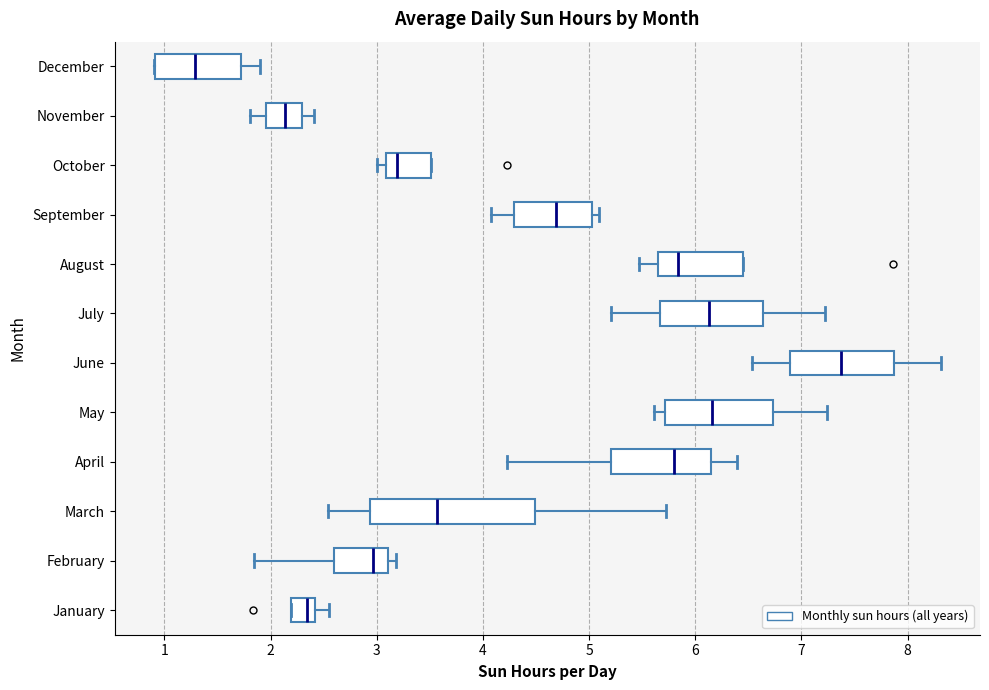

Reading bottom to top, transcribe this box plot: for each box, give where its median line is, the range the box spans, and where its two whiskers end, as read against the x-axis. The values are not printed on the chart, so give them approximately, as read against the axis.

January: median 2.3, box 2.2 to 2.4, whiskers 2.2 to 2.6
February: median 3.0, box 2.6 to 3.1, whiskers 1.8 to 3.2
March: median 3.6, box 2.9 to 4.5, whiskers 2.5 to 5.7
April: median 5.8, box 5.2 to 6.1, whiskers 4.2 to 6.4
May: median 6.2, box 5.7 to 6.7, whiskers 5.6 to 7.2
June: median 7.4, box 6.9 to 7.9, whiskers 6.5 to 8.3
July: median 6.1, box 5.7 to 6.6, whiskers 5.2 to 7.2
August: median 5.8, box 5.6 to 6.5, whiskers 5.5 to 6.5
September: median 4.7, box 4.3 to 5.0, whiskers 4.1 to 5.1
October: median 3.2, box 3.1 to 3.5, whiskers 3.0 to 3.5
November: median 2.1, box 2.0 to 2.3, whiskers 1.8 to 2.4
December: median 1.3, box 0.9 to 1.7, whiskers 0.9 to 1.9